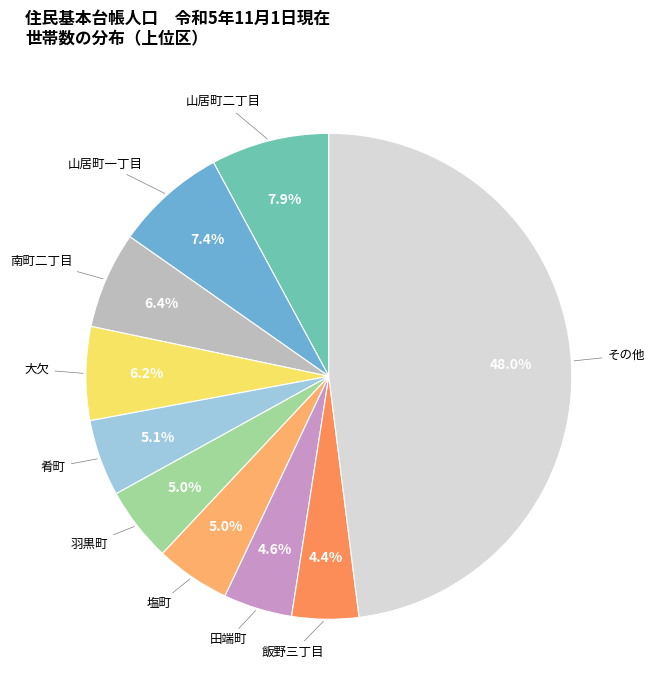

Does any single category account for the majority?

No